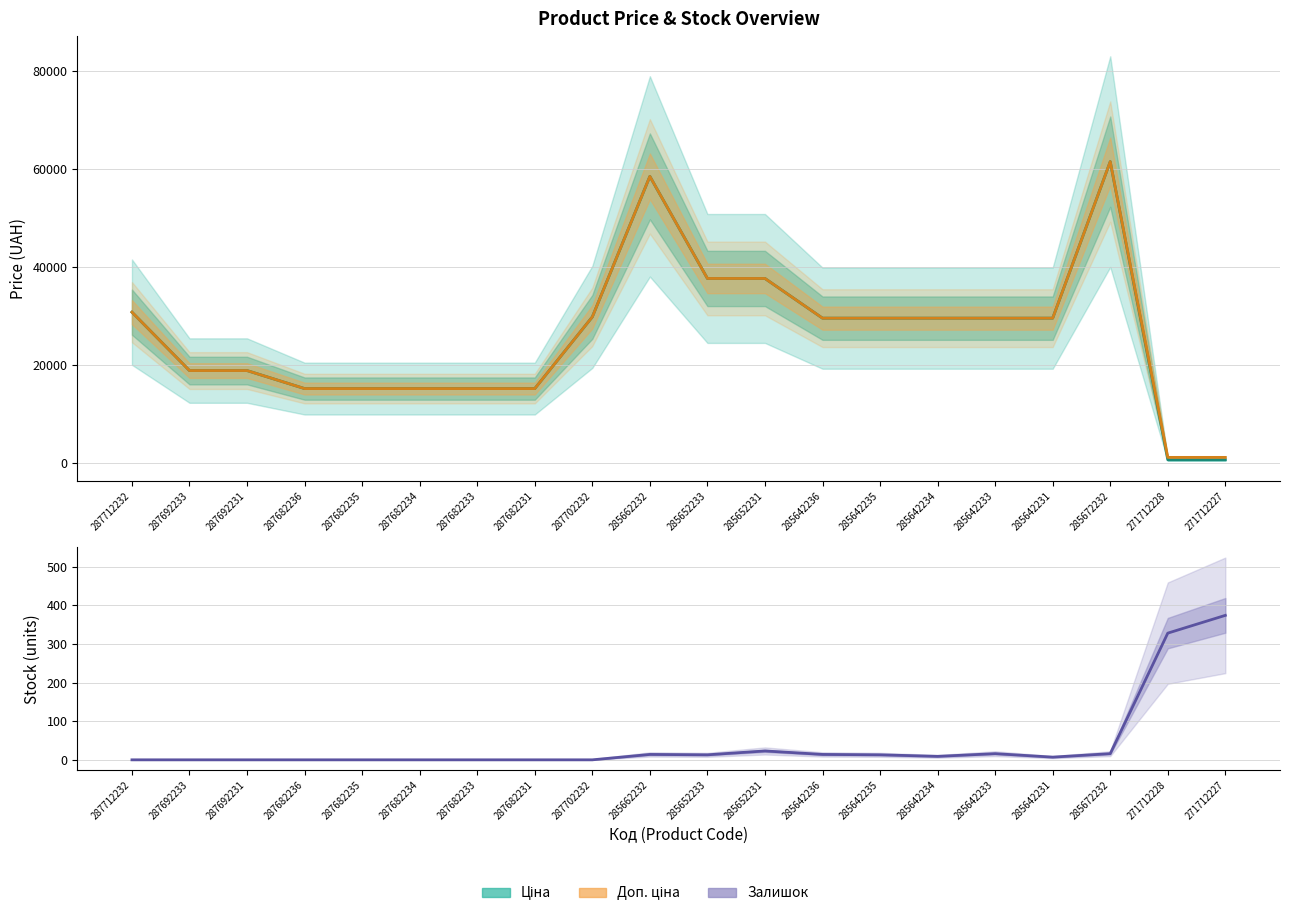

At how many categories does at least one series exceed 43835?

2